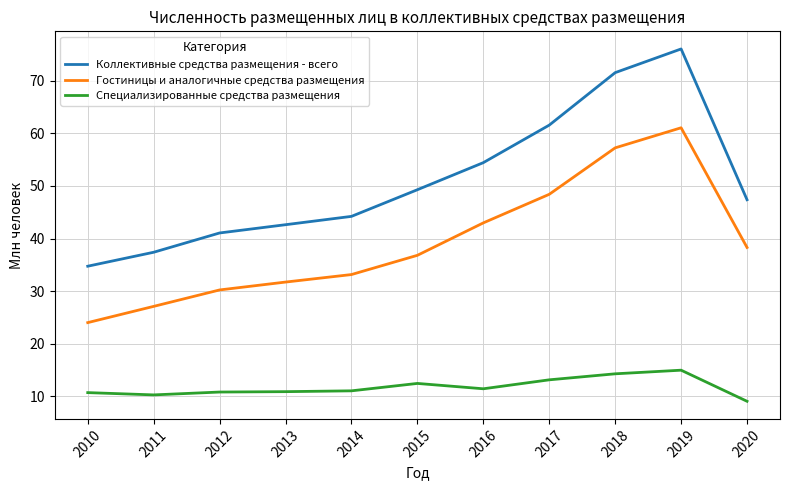

True or false: Специализированные средства размещения and Гостиницы и аналогичные средства размещения intersect in this chart.

False